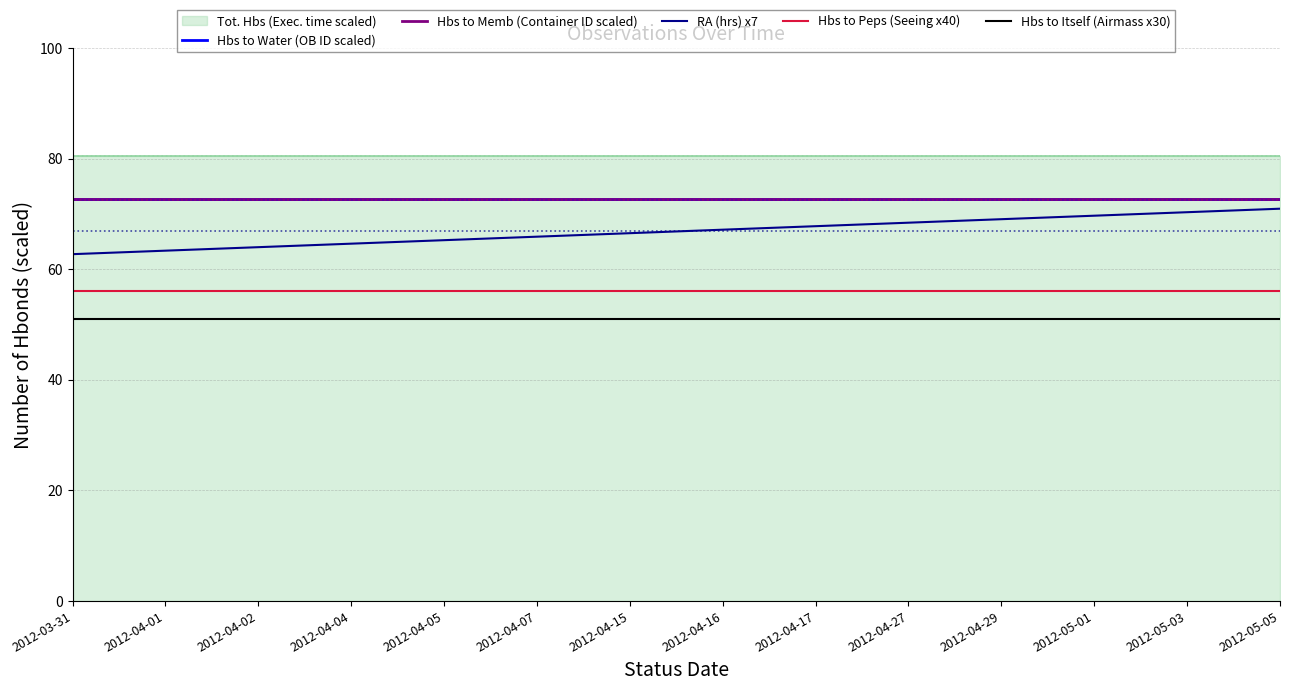

What is the lowest value of the Hbs to Water (OB ID scaled) series?

72.6